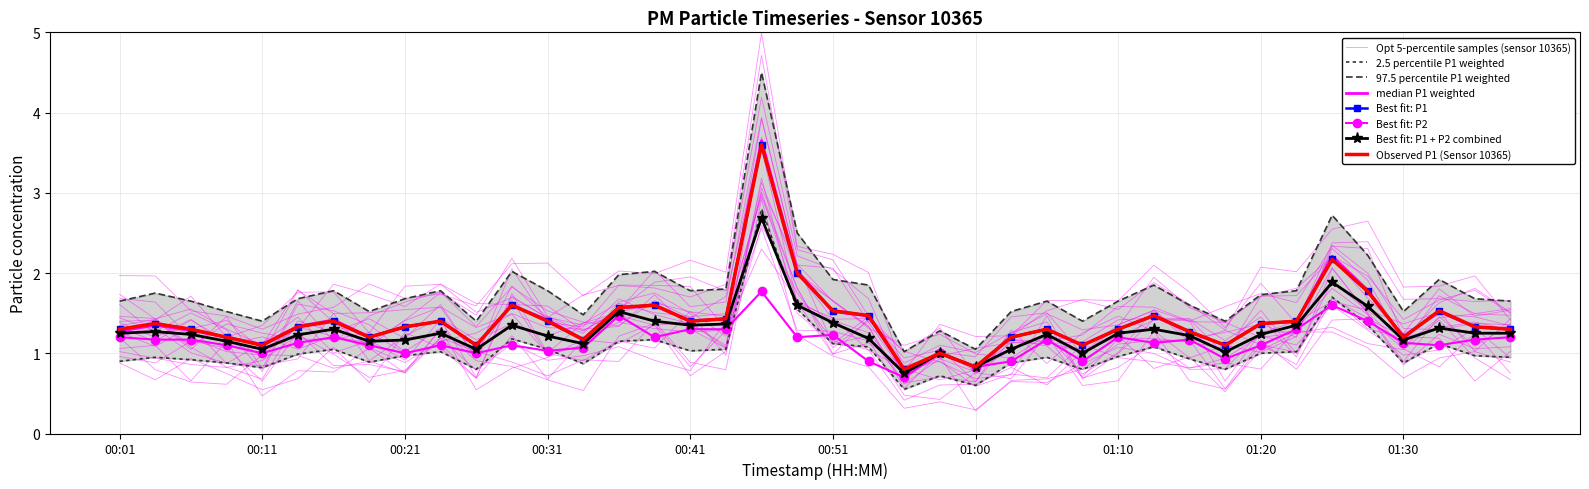

What is the difference between the maximum and minimum values in the P1 series?

2.8